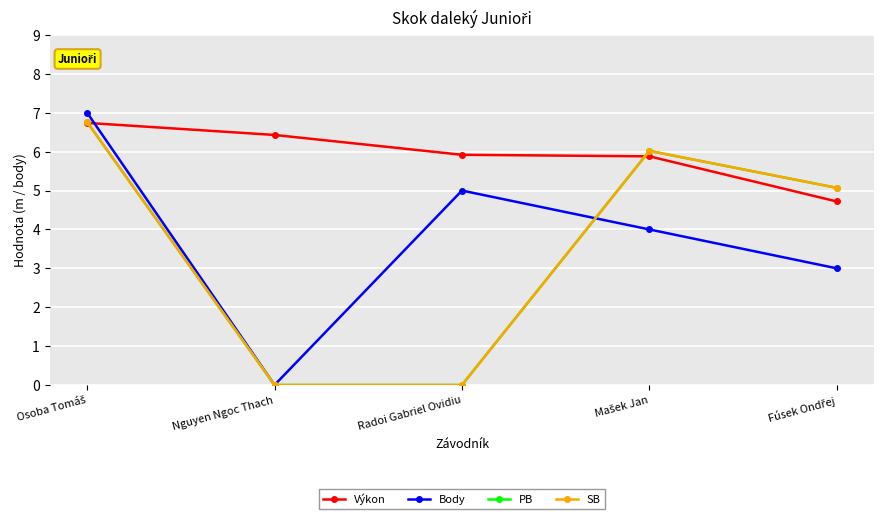

What is the sum of the SB values at Radoi Gabriel Ovidiu and Fúsek Ondřej?

5.1